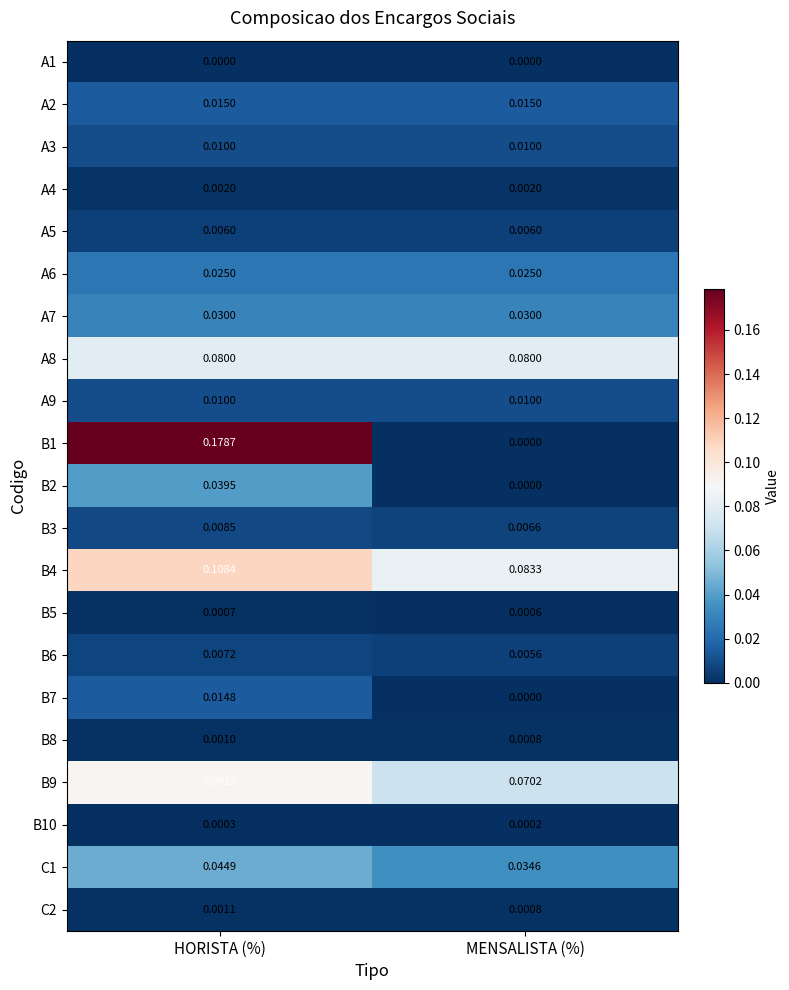

List the labels in order of B6 value, largest first.

HORISTA (%), MENSALISTA (%)